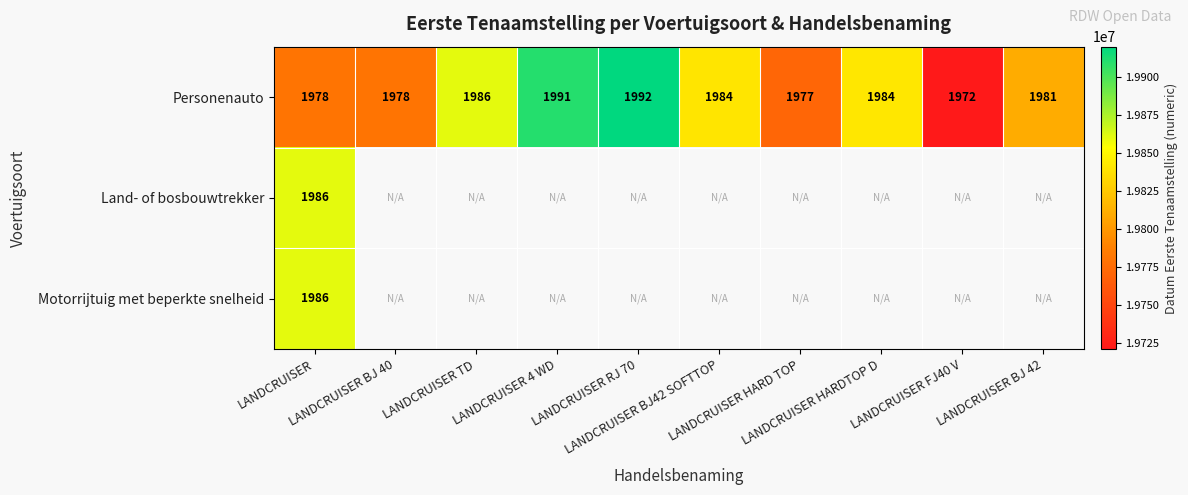

What is the maximum value shown in the chart?

19920205.0